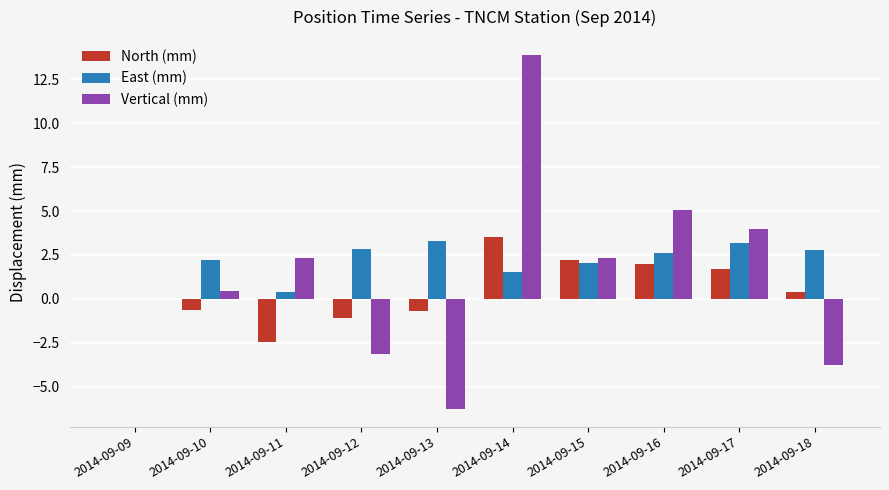

What is the maximum value shown in the chart?

13.9